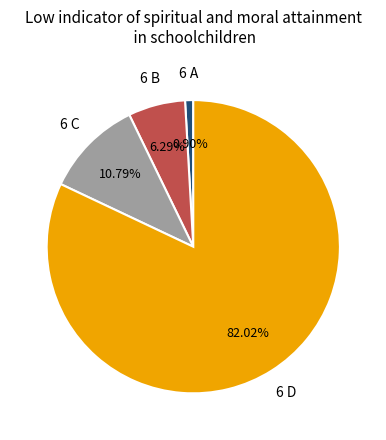

Rank the categories by value from lowest to highest.

6 A, 6 B, 6 C, 6 D